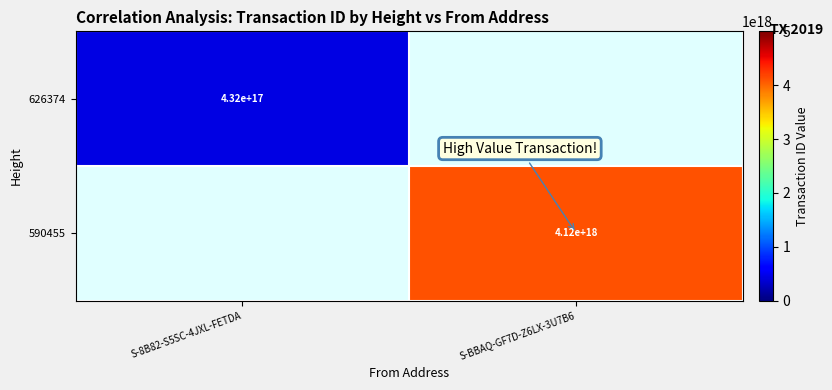

The 626374 series shows 432000000000000000 at S-8B82-S5SC-4JXL-FETDA. True or false?

True